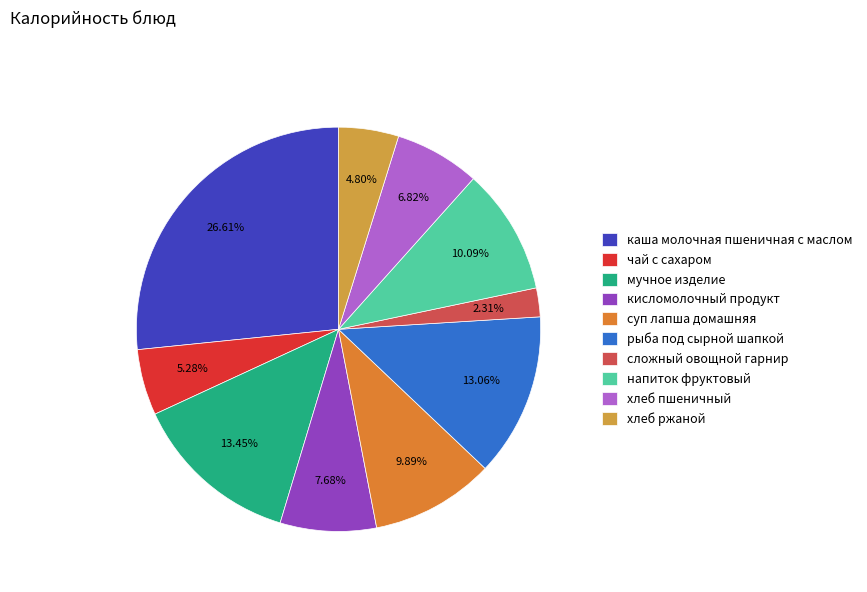

Which category has the smallest portion of the pie?

сложный овощной гарнир